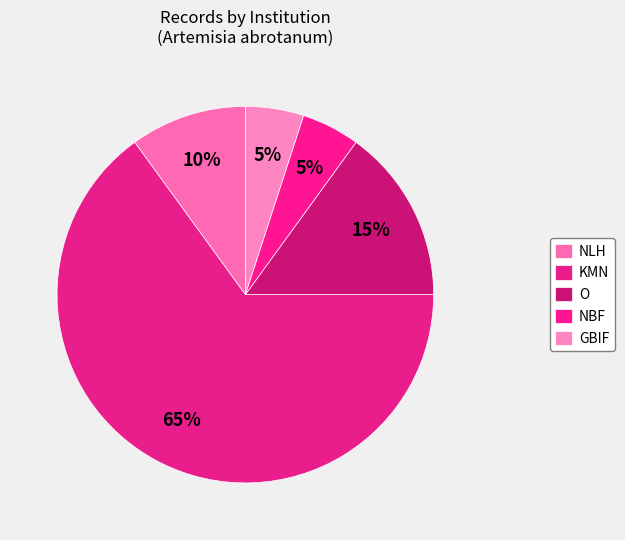

Count the number of slices in the pie.

5